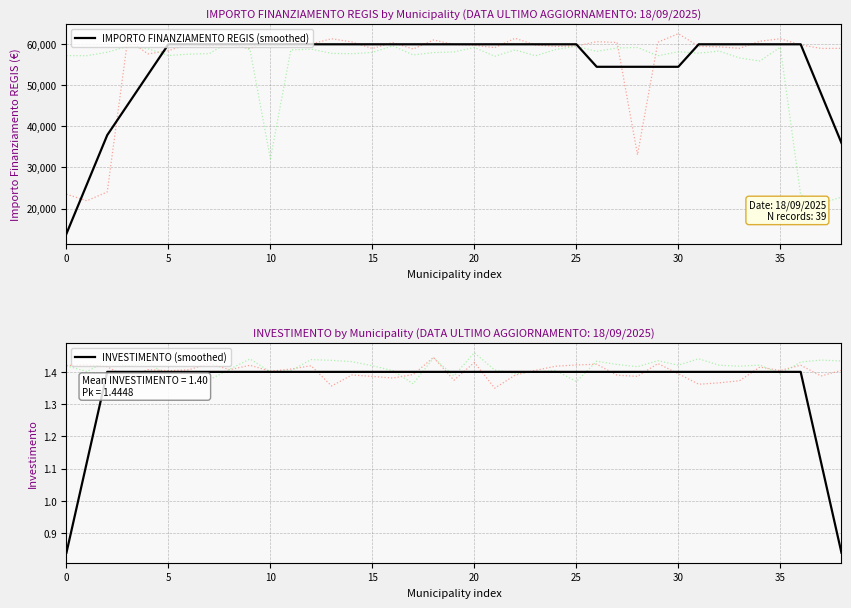

At how many categories does at least one series exceed 4167?

39